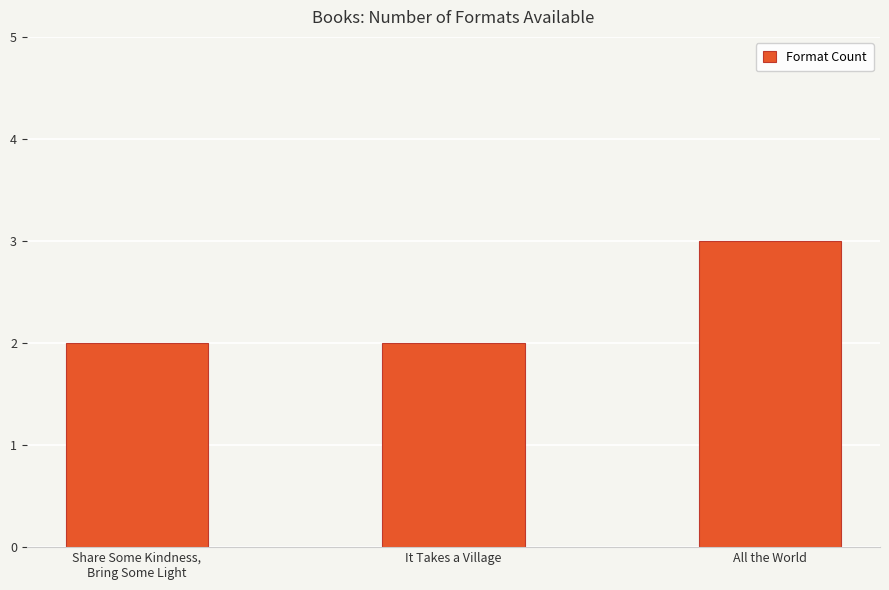

The value at Share Some Kindness,
Bring Some Light is 2. True or false?

True